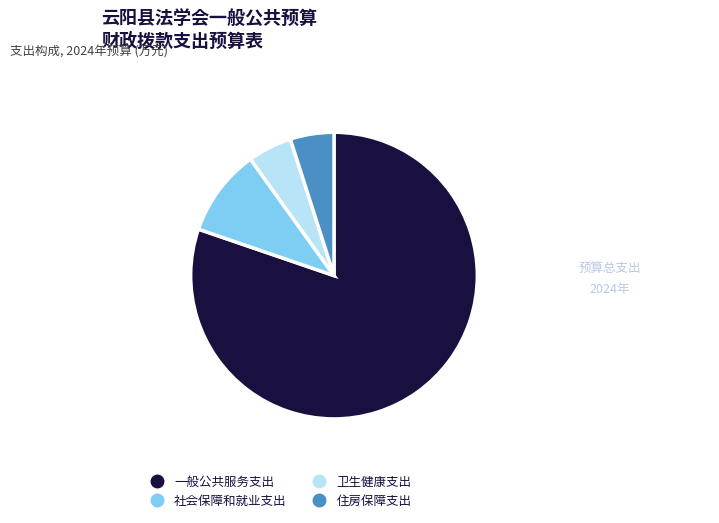

Which has a higher value, 卫生健康支出 or 社会保障和就业支出?

社会保障和就业支出